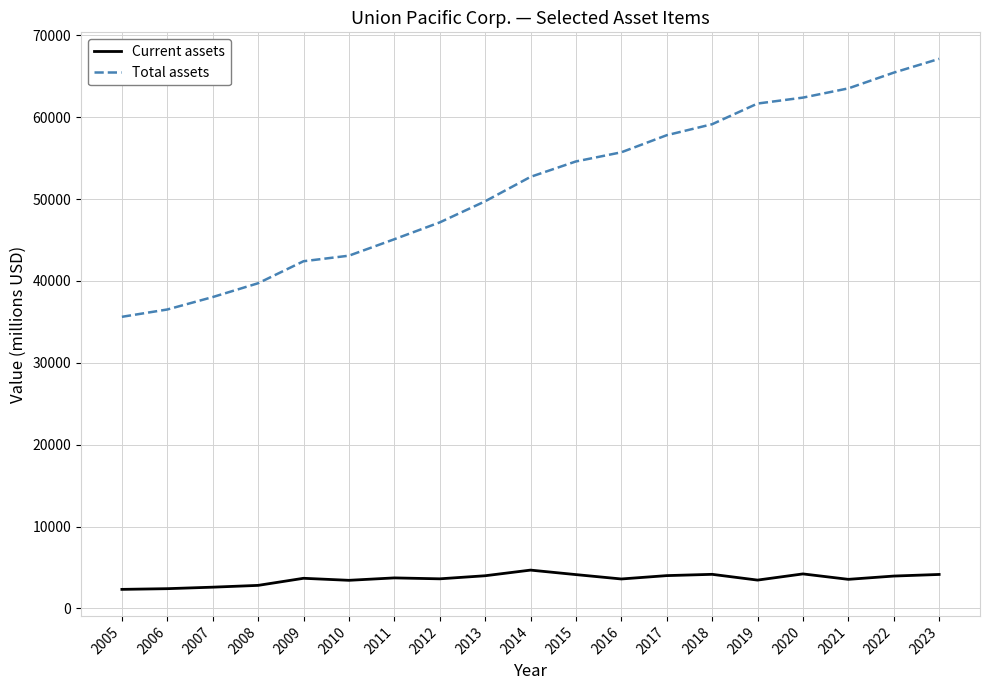

What is the highest value of the Current assets series?

4679